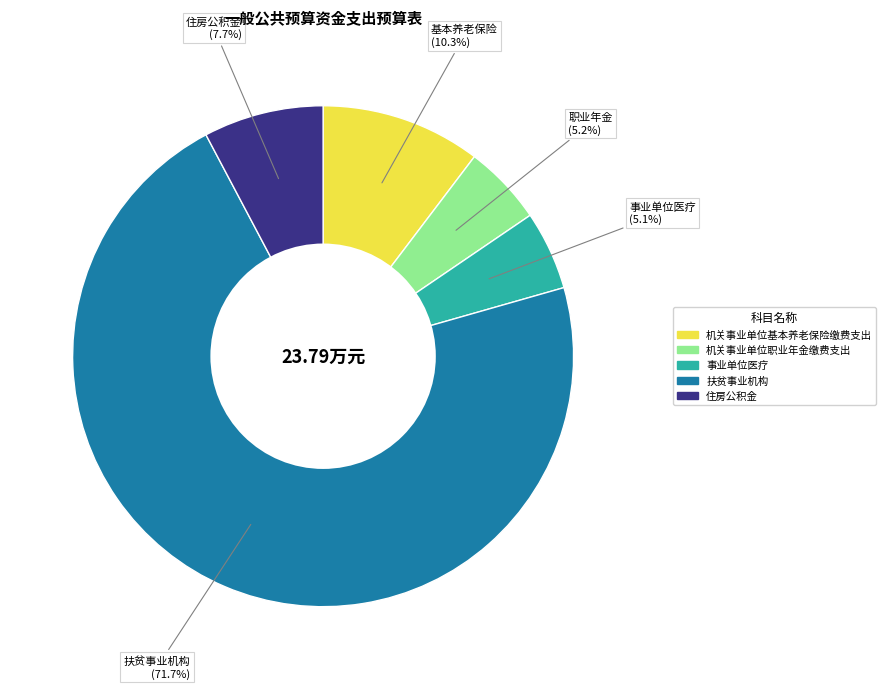

Combined, do 扶贫事业机构 and 住房公积金 account for over 50%?

Yes